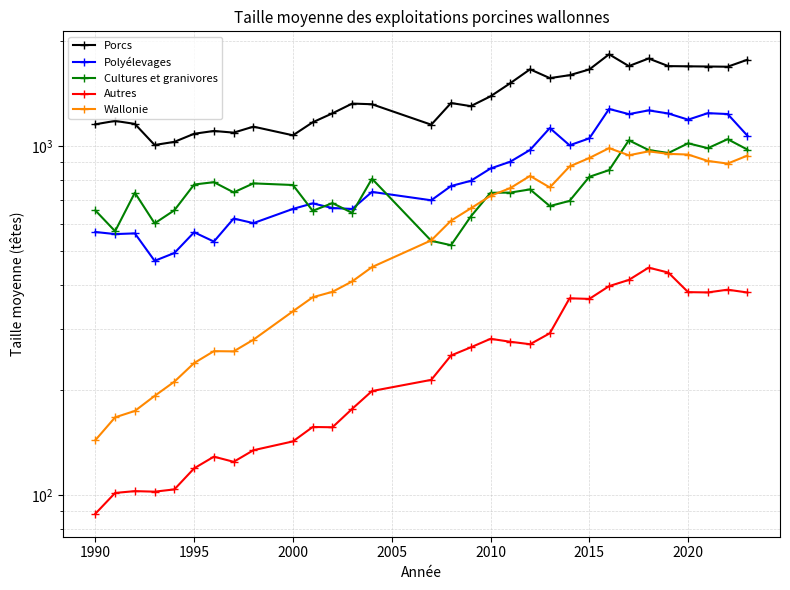

List the series in order of their peak value, highest first.

Porcs, Polyélevages, Cultures et granivores, Wallonie, Autres